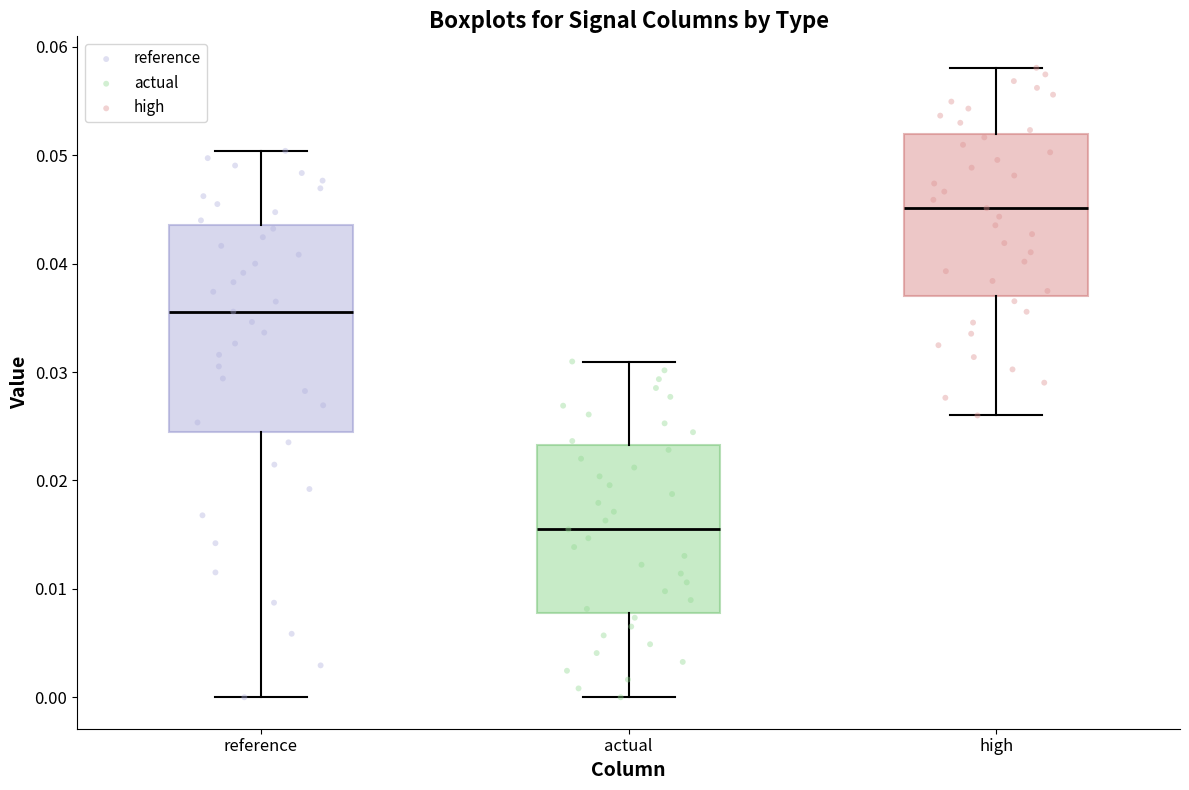

Reading left to right, transcribe this box plot: for each box, give where its median line is, the range the box spans, and where its two whiskers end, as read against the y-axis. The values are not printed on the chart, so give them approximately, as read against the axis.

reference: median 0.036, box 0.024 to 0.044, whiskers 0.000 to 0.050
actual: median 0.015, box 0.008 to 0.023, whiskers 0.000 to 0.031
high: median 0.045, box 0.037 to 0.052, whiskers 0.026 to 0.058